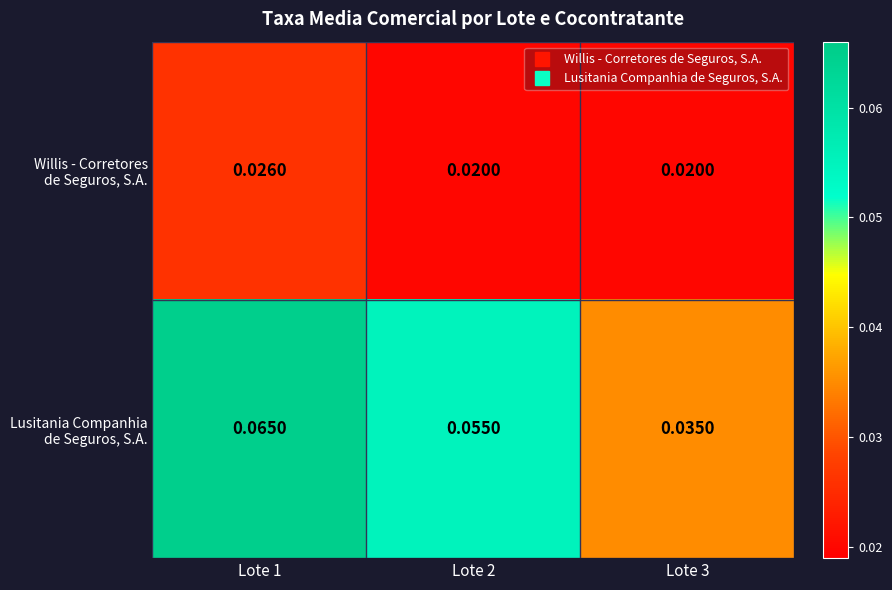

What is the greatest value displayed?

0.1